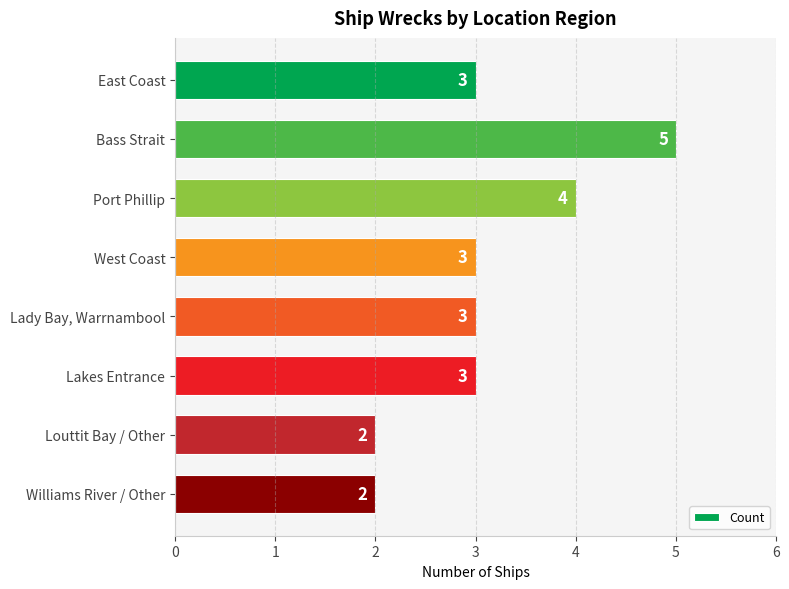

Reading bottom to top, what are all the values shown in this chart?

Williams River / Other=2	Louttit Bay / Other=2	Lakes Entrance=3	Lady Bay, Warrnambool=3	West Coast=3	Port Phillip=4	Bass Strait=5	East Coast=3